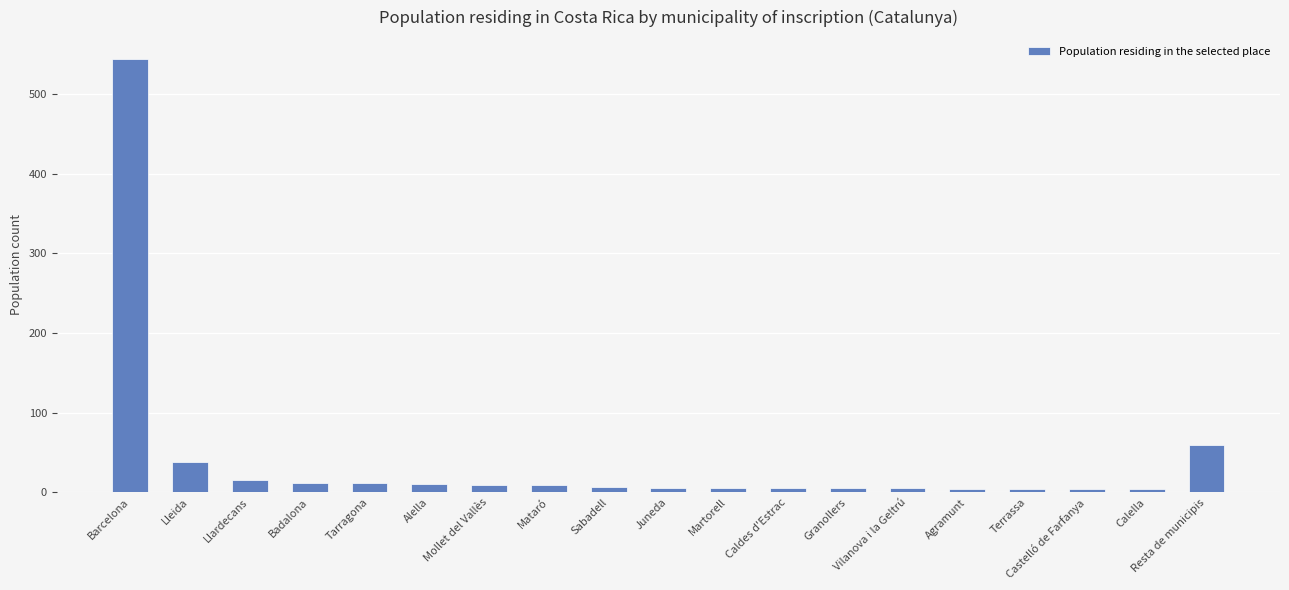

What is the change in value from Lleida to Resta de municipis?

+22